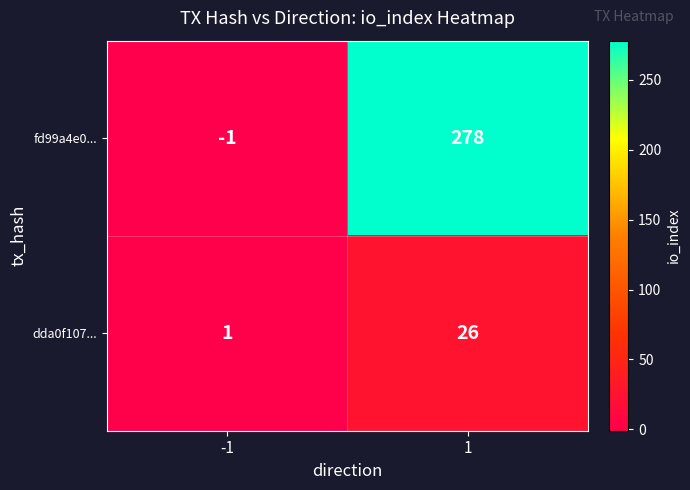

Rank the series by their maximum value, from lowest to highest.

dda0f107..., fd99a4e0...